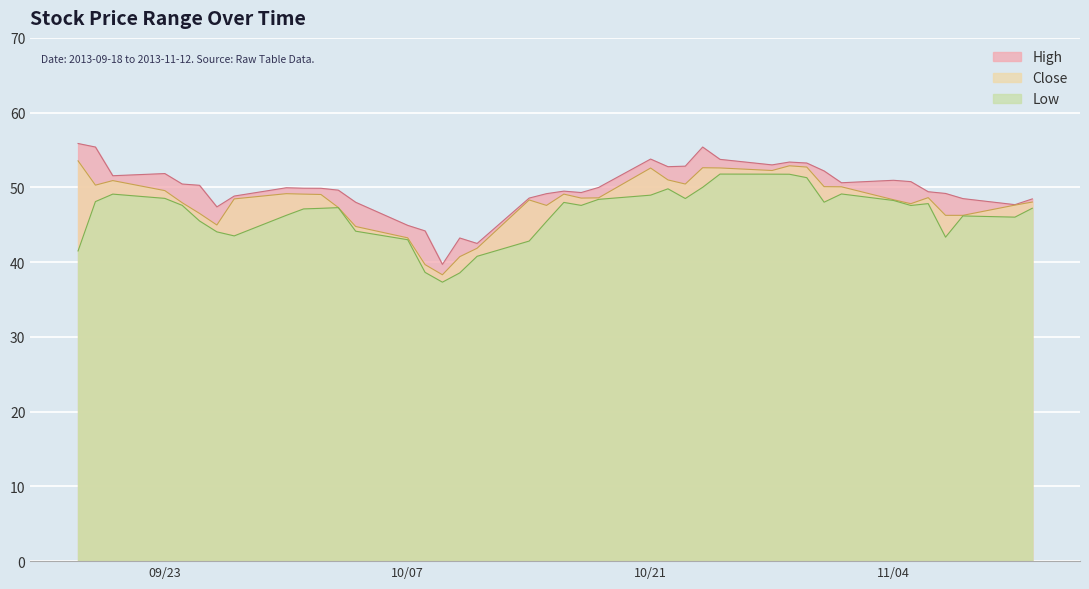

True or false: Low and High cross at least once.

False